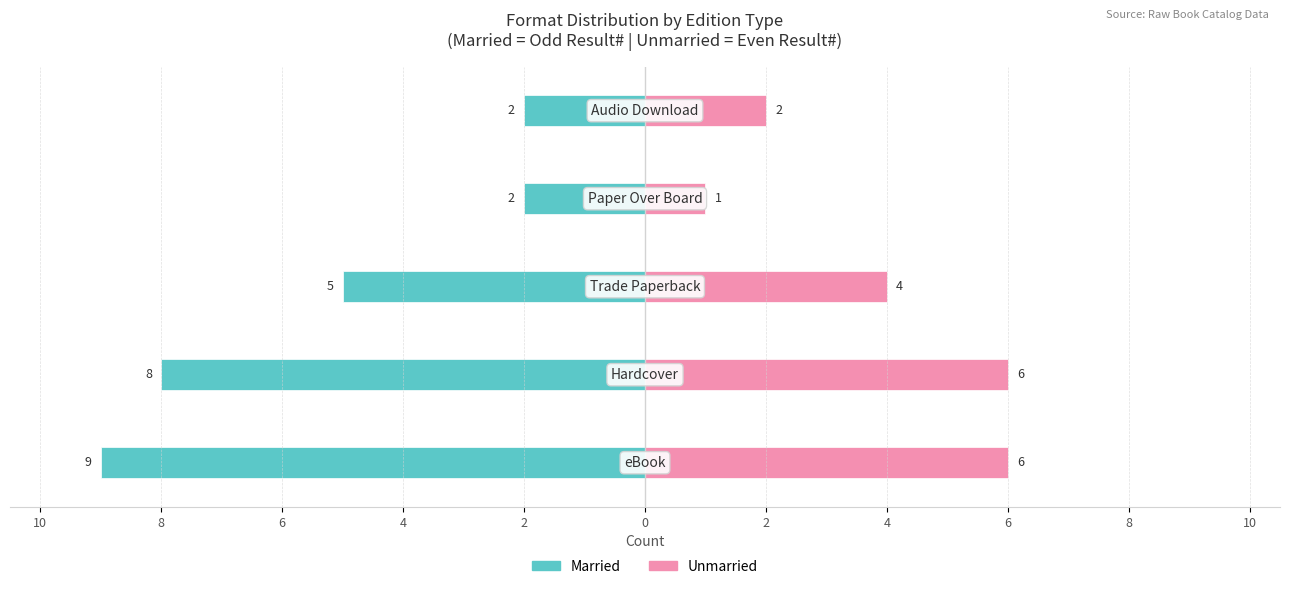

How many groups of bars are there?

5